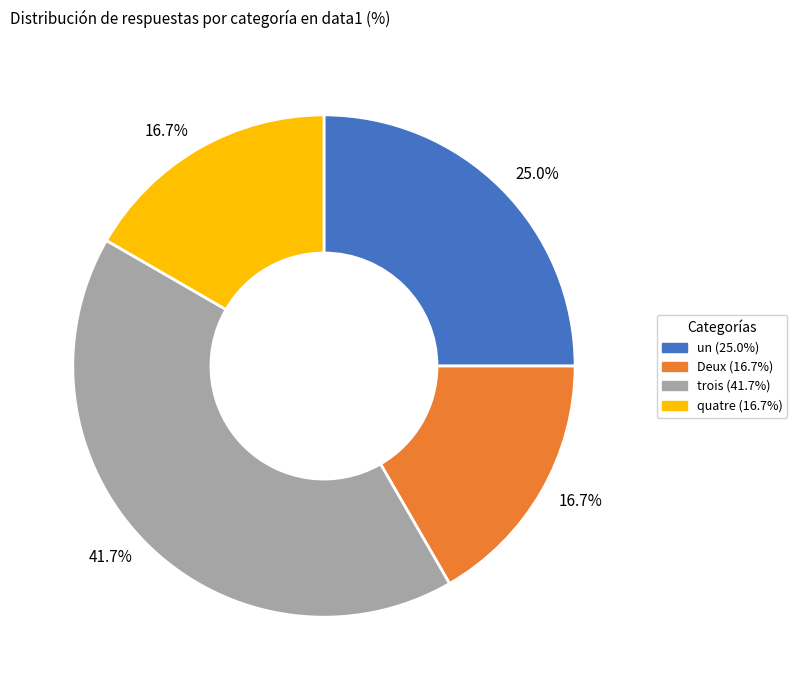

Is there a majority slice in this chart?

No